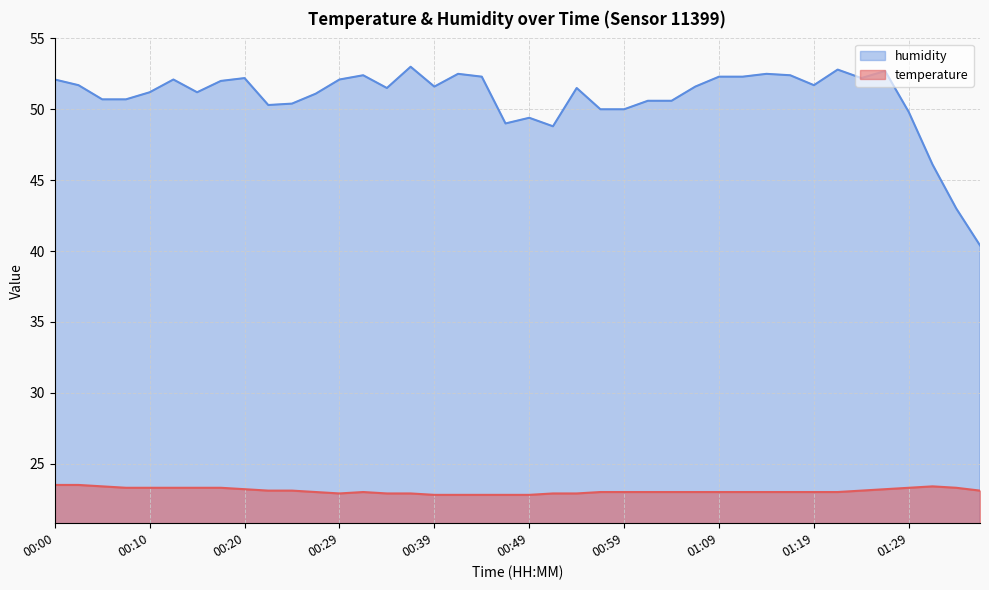

What is the label of the 4th point from the right?

01:29